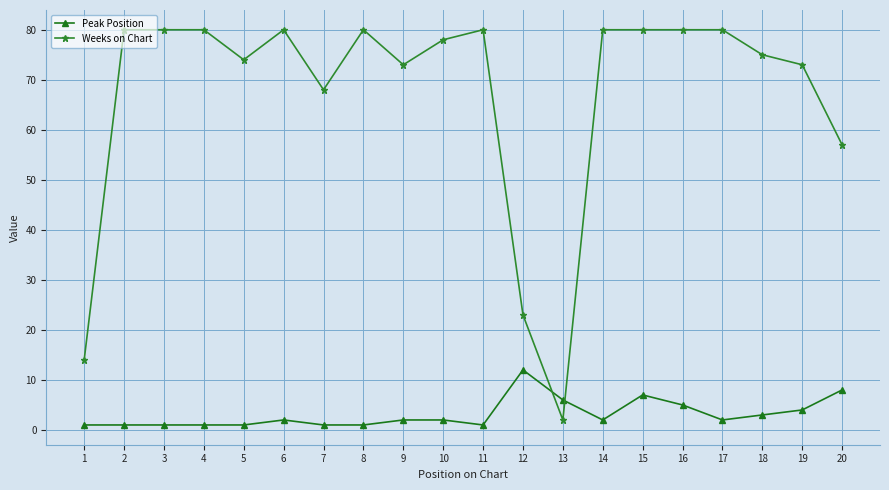

Rank the series at 20 from highest to lowest value.

Weeks on Chart, Peak Position